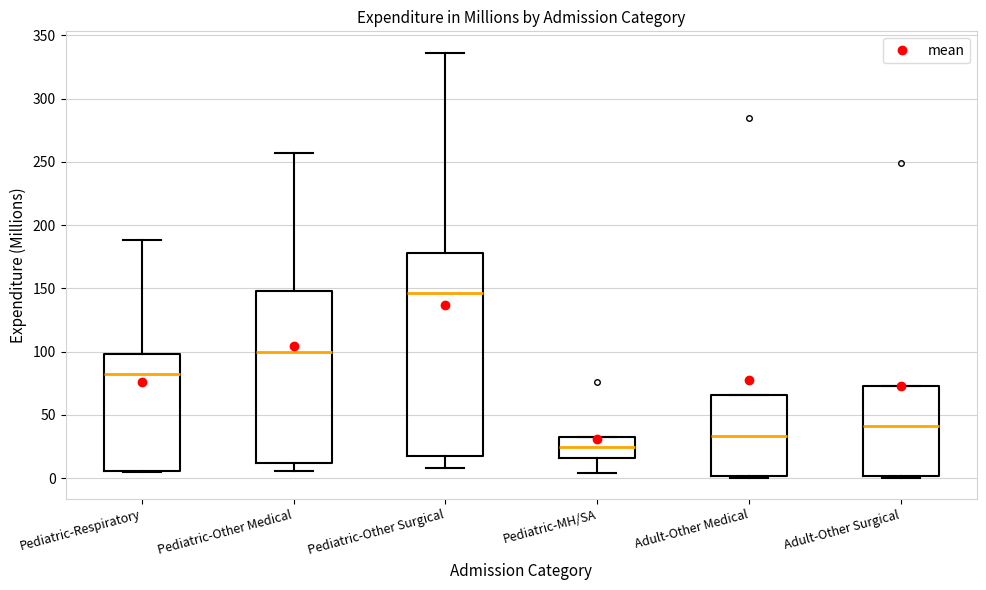

Reading left to right, transcribe this box plot: for each box, give where its median line is, the range the box spans, and where its two whiskers end, as read against the y-axis. The values are not printed on the chart, so give them approximately, as read against the axis.

Pediatric-Respiratory: median 85, box 5 to 100, whiskers 5 to 190
Pediatric-Other Medical: median 100, box 10 to 150, whiskers 5 to 255
Pediatric-Other Surgical: median 145, box 20 to 180, whiskers 10 to 335
Pediatric-MH/SA: median 25, box 15 to 35, whiskers 5 to 35
Adult-Other Medical: median 35, box 0 to 65, whiskers 0 to 65
Adult-Other Surgical: median 40, box 0 to 75, whiskers 0 to 75